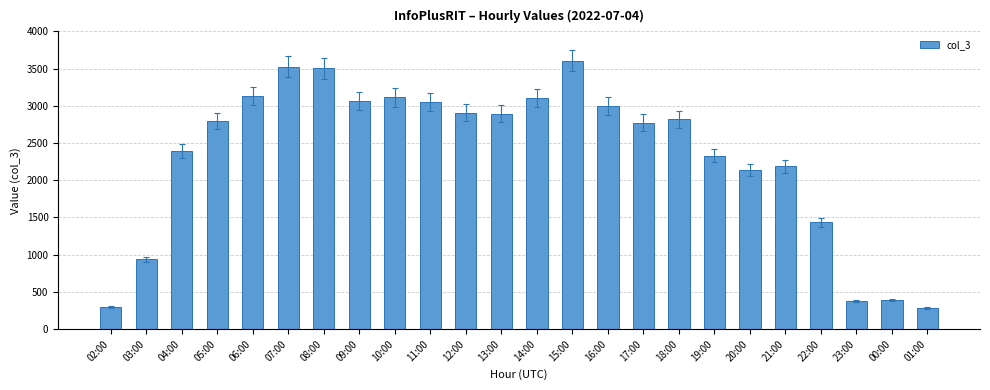

How many categories are shown in the chart?

24